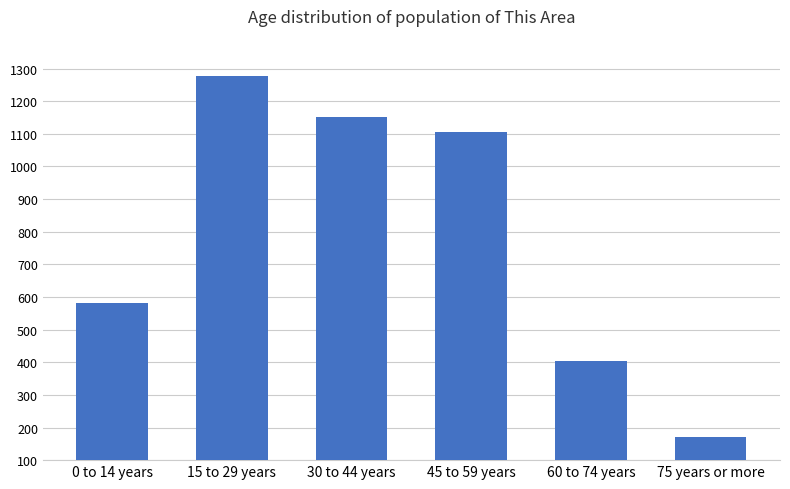

Reading left to right, extract all data points from this chart.

0 to 14 years=583	15 to 29 years=1278	30 to 44 years=1150	45 to 59 years=1104	60 to 74 years=403	75 years or more=172